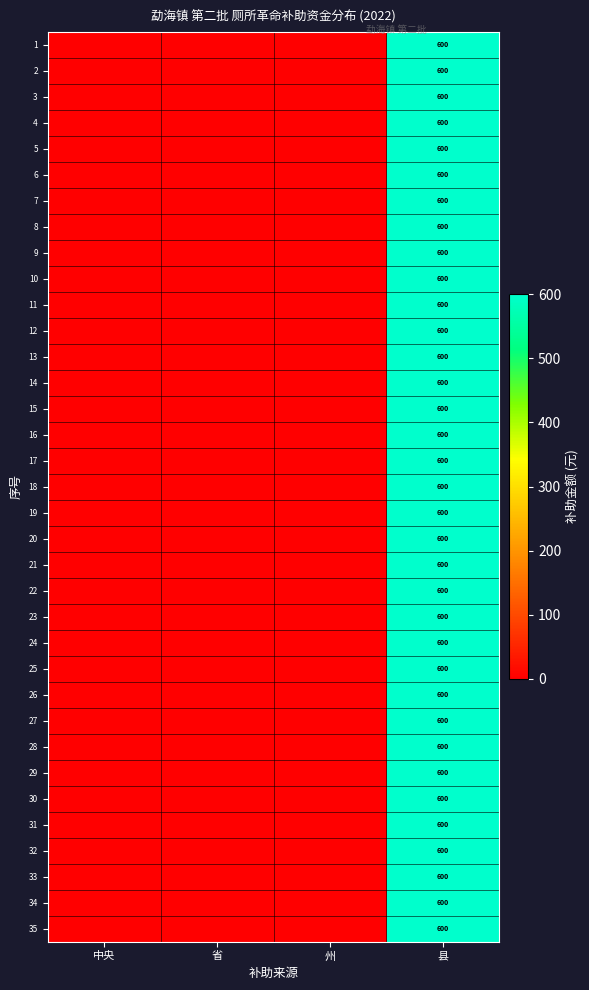

What is the average value of the 18 series?

150